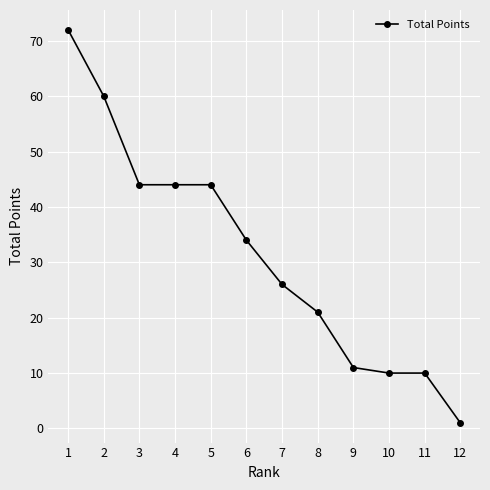

What is the difference between the maximum and second lowest values?

62